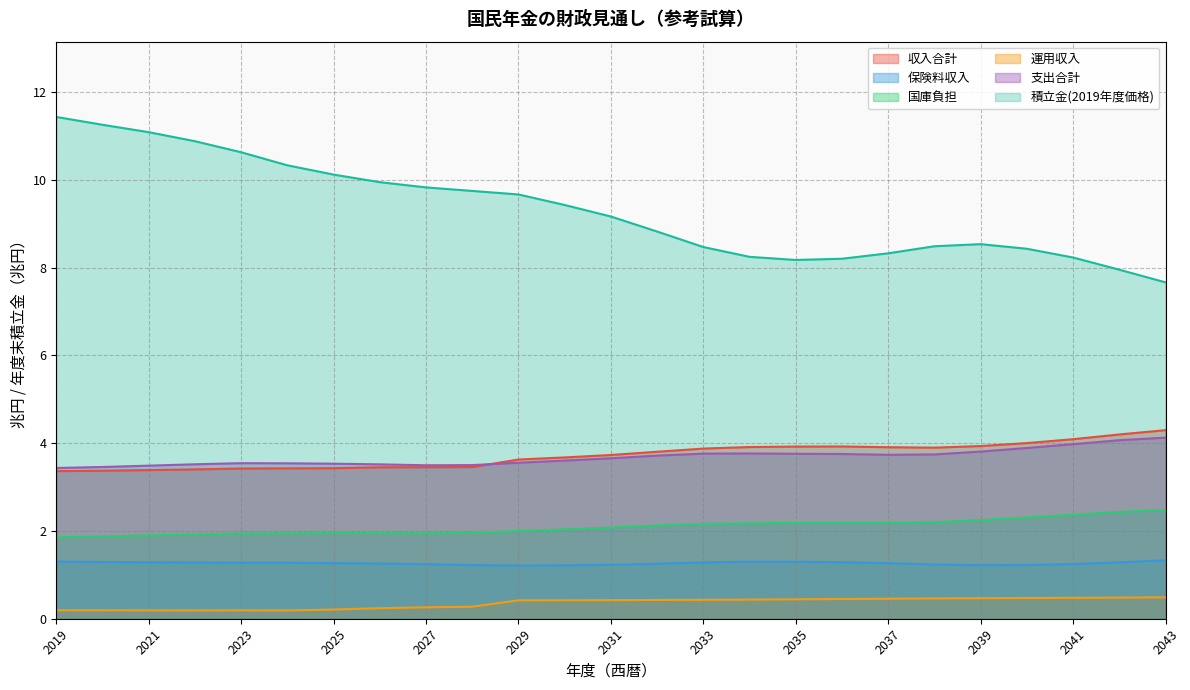

Reading left to right, what are all the values shown in this chart?

収入合計: 3.4	3.4	3.4	3.4	3.4	3.4	3.4	3.5	3.5	3.5	3.6	3.7	3.7	3.8	3.9	3.9	3.9	3.9	3.9	3.9	3.9	4.0	4.1	4.2	4.3
保険料収入: 1.3	1.3	1.3	1.3	1.3	1.3	1.3	1.3	1.2	1.2	1.2	1.2	1.2	1.3	1.3	1.3	1.3	1.3	1.3	1.2	1.2	1.2	1.2	1.3	1.3
国庫負担: 1.9	1.9	1.9	1.9	1.9	1.9	2.0	2.0	1.9	2.0	2.0	2.0	2.1	2.1	2.2	2.2	2.2	2.2	2.2	2.2	2.2	2.3	2.4	2.4	2.5
運用収入: 0.2	0.2	0.2	0.2	0.2	0.2	0.2	0.2	0.3	0.3	0.4	0.4	0.4	0.4	0.4	0.4	0.4	0.4	0.5	0.5	0.5	0.5	0.5	0.5	0.5
支出合計: 3.4	3.5	3.5	3.5	3.5	3.5	3.5	3.5	3.5	3.5	3.6	3.6	3.7	3.7	3.8	3.8	3.8	3.8	3.7	3.7	3.8	3.9	4.0	4.1	4.1
積立金(2019年度価格): 11.4	11.3	11.1	10.9	10.6	10.3	10.1	9.9	9.8	9.8	9.7	9.4	9.2	8.8	8.5	8.2	8.2	8.2	8.3	8.5	8.5	8.4	8.2	8.0	7.7